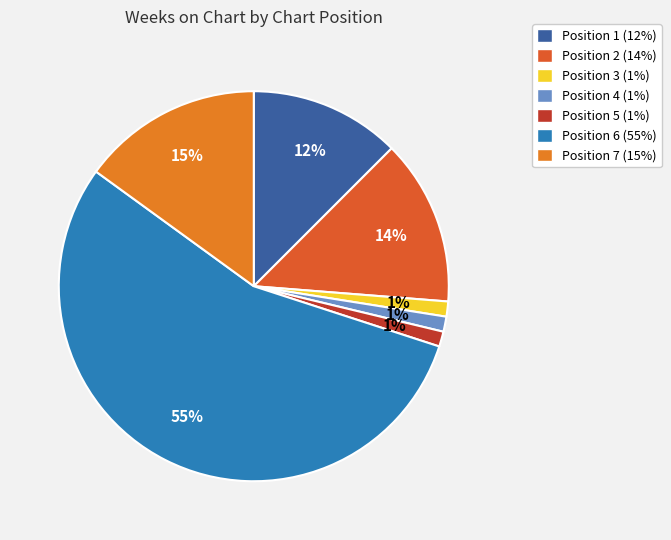

Combined, what portion of the pie is Position 3 and Position 7?

16.2%